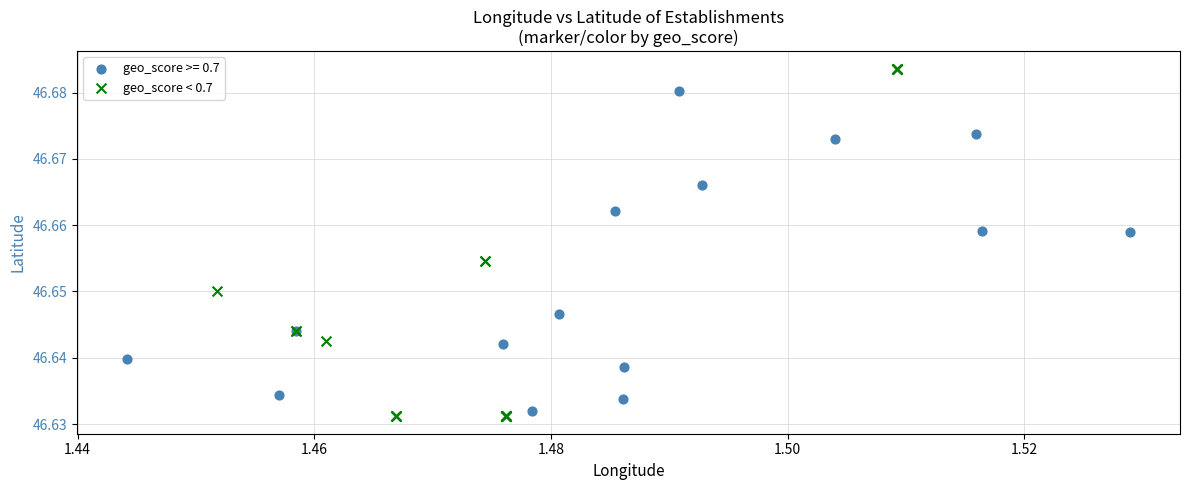

Which series reaches the maximum Y coordinate?

geo_score < 0.7